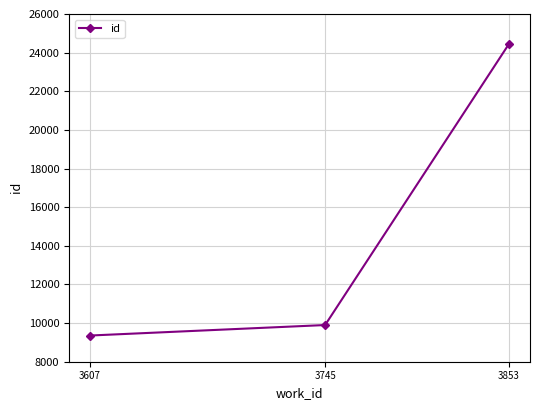

Does the chart display data point markers on the line(s)?

Yes